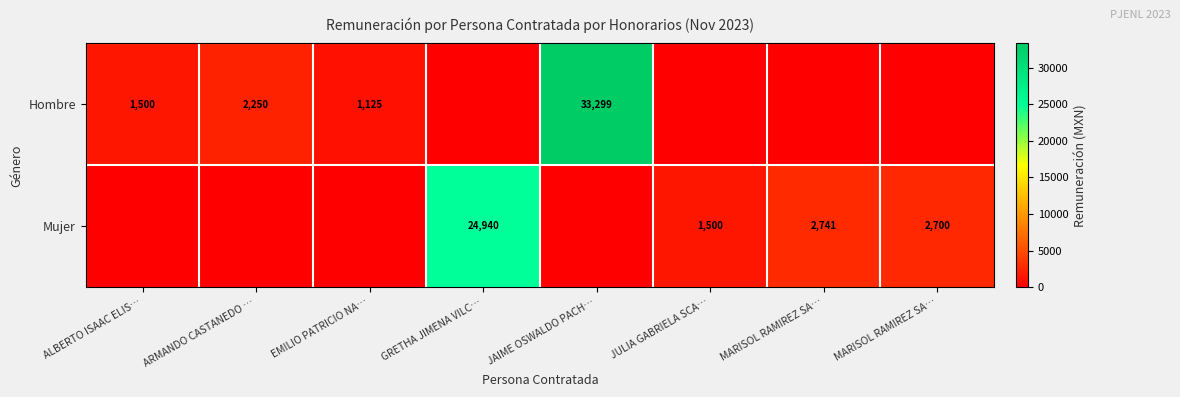

At GRETHA JIMENA VILC…, list the series in order from smallest to largest.

Hombre, Mujer